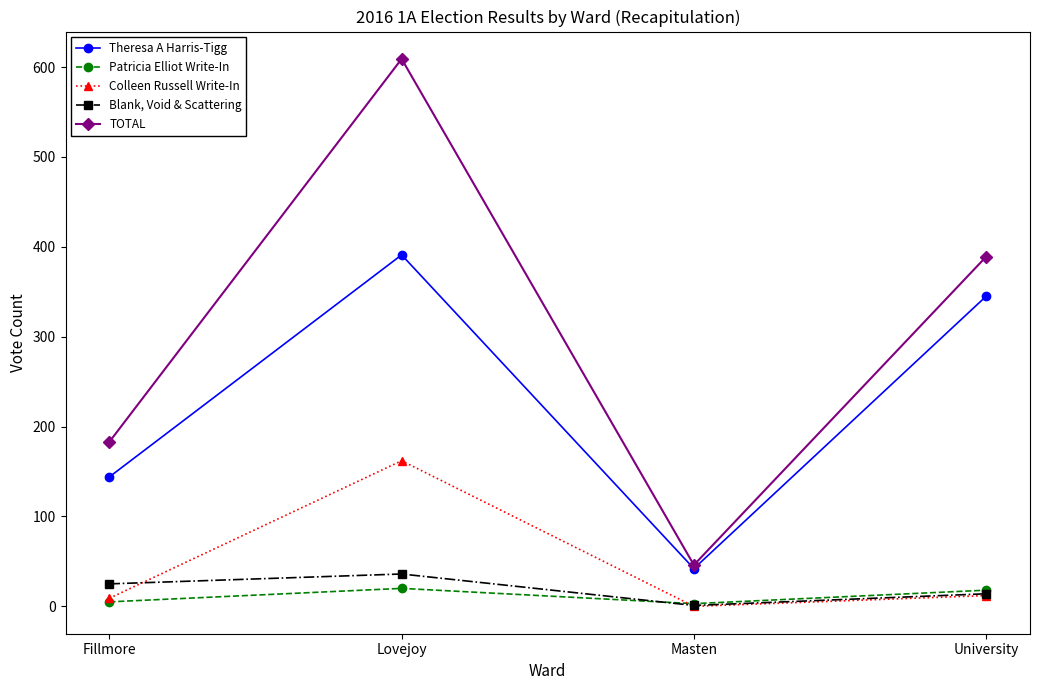

What position from the left is Fillmore?

1